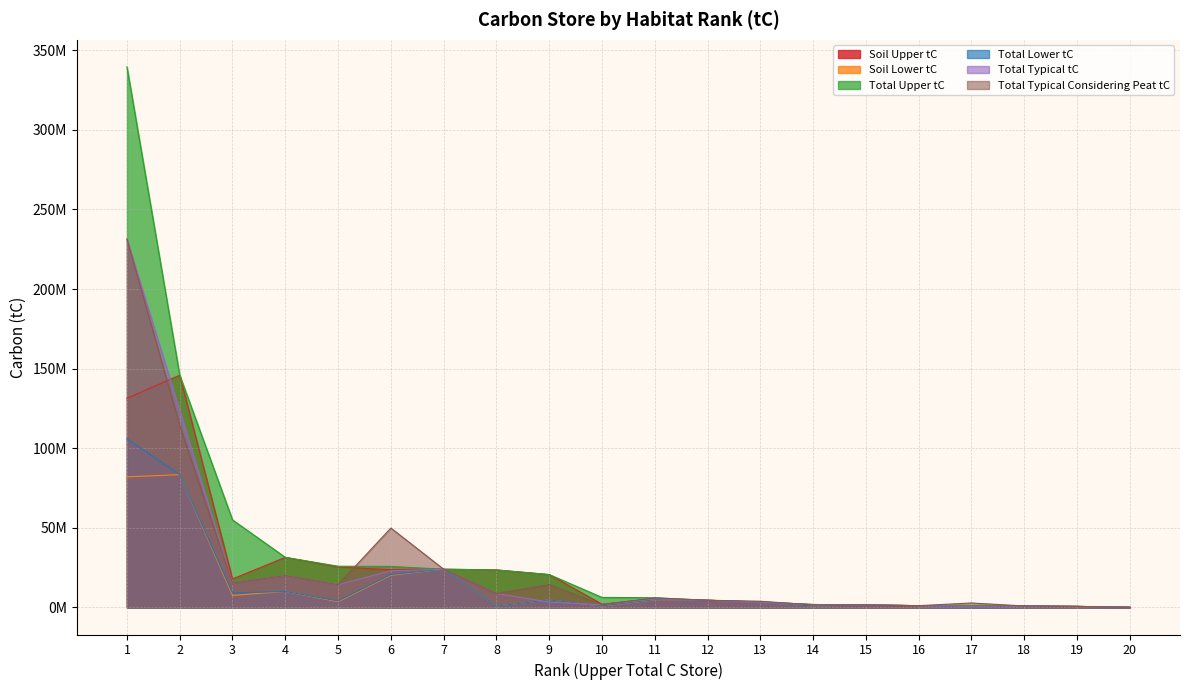

Does the chart have visible grid lines?

Yes